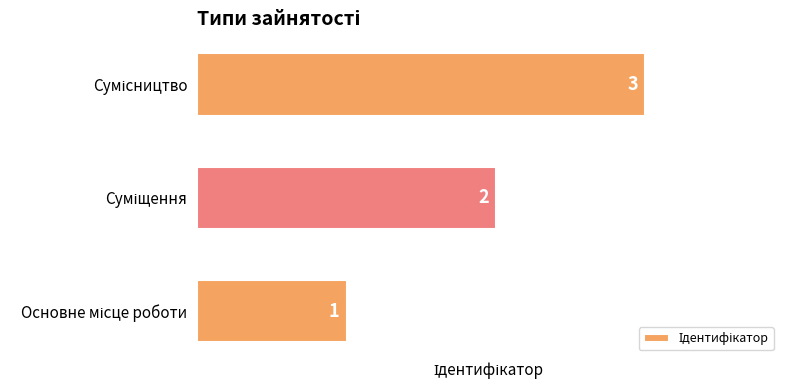

How many values are between 1 and 3?

3